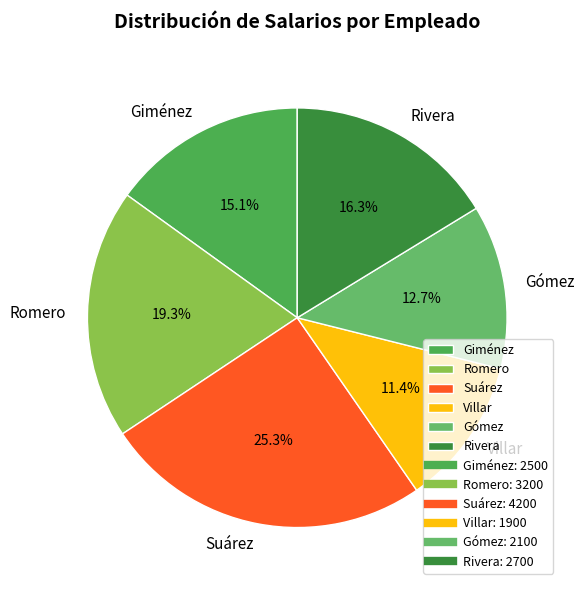

Count the number of slices in the pie.

6